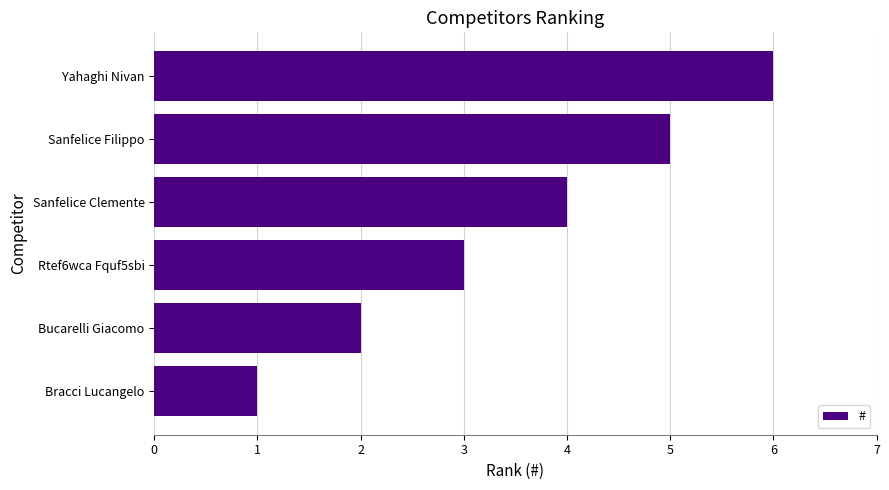

How many bars are there in total?

6